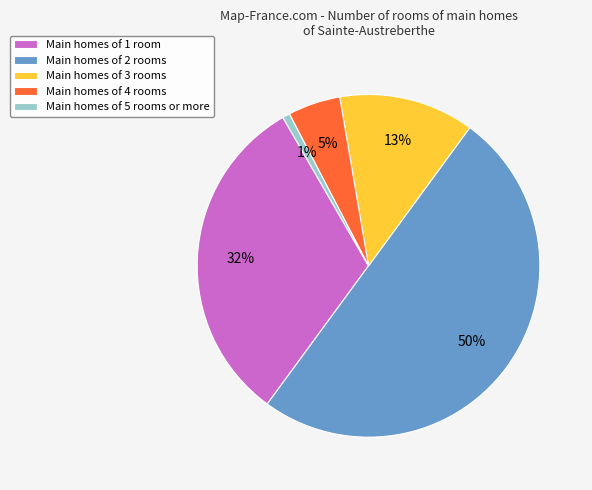

Rank the categories by value from highest to lowest.

Main homes of 2 rooms, Main homes of 1 room, Main homes of 3 rooms, Main homes of 4 rooms, Main homes of 5 rooms or more